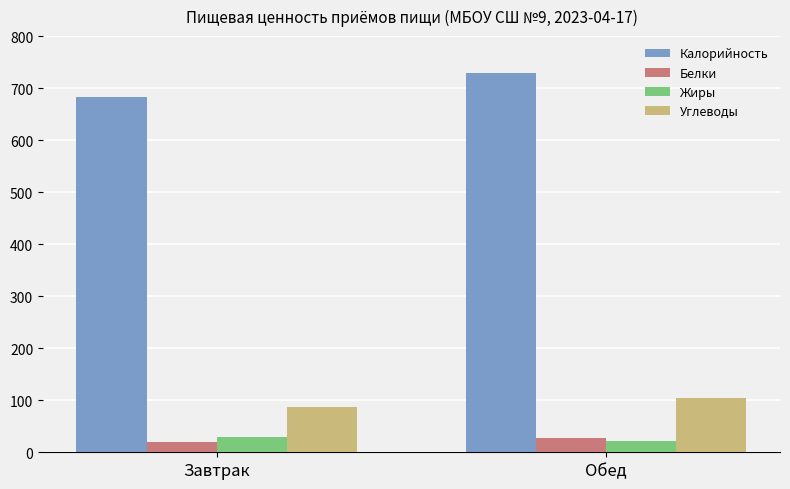

What is the approximate value of Жиры at Обед?

22